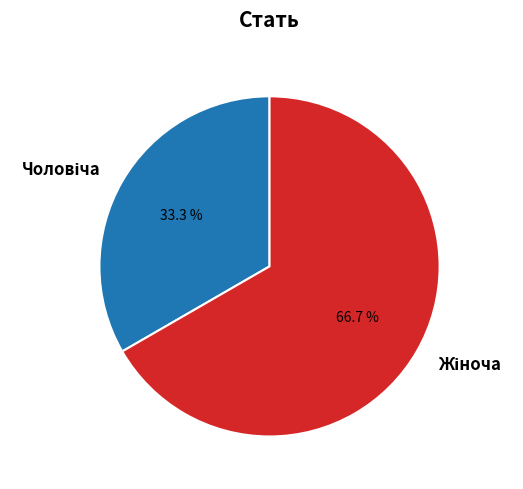

Between Жіноча and Чоловіча, which is larger?

Жіноча